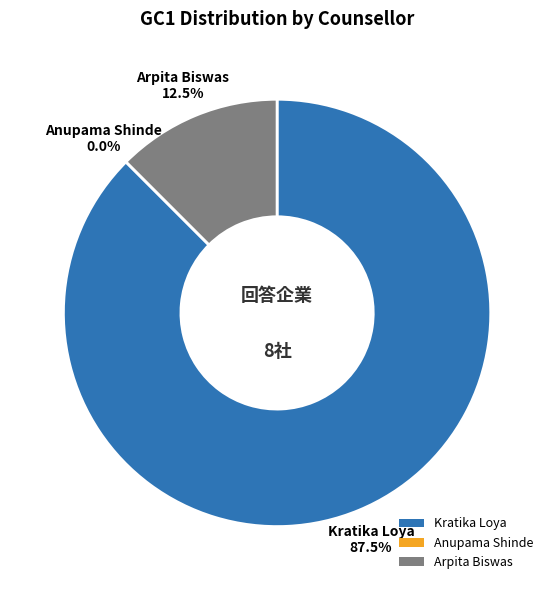

Rank the categories by value from lowest to highest.

Anupama Shinde, Arpita Biswas, Kratika Loya